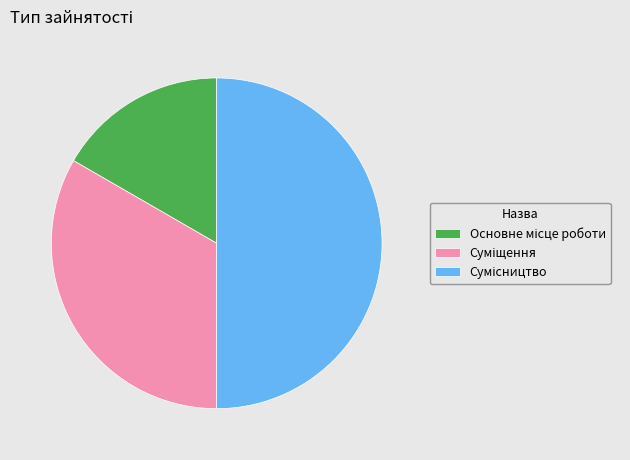

How many segments does this pie chart have?

3